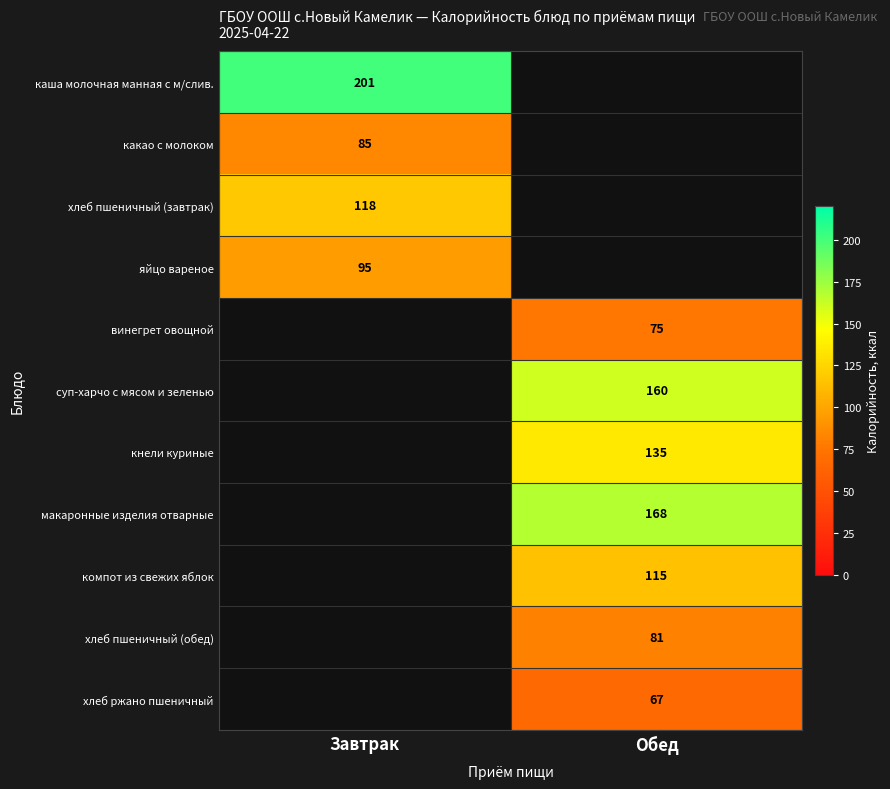

Is it true that каша молочная манная с м/слив. equals 297 at Завтрак?

False